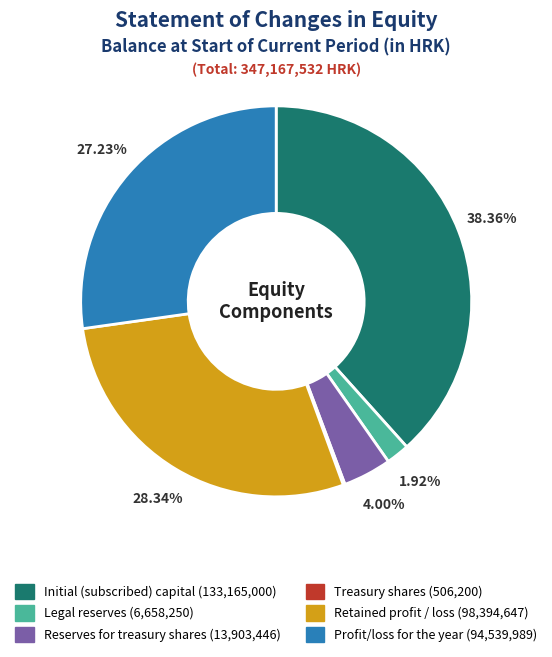

Does Retained profit / loss represent more than half of the total?

No